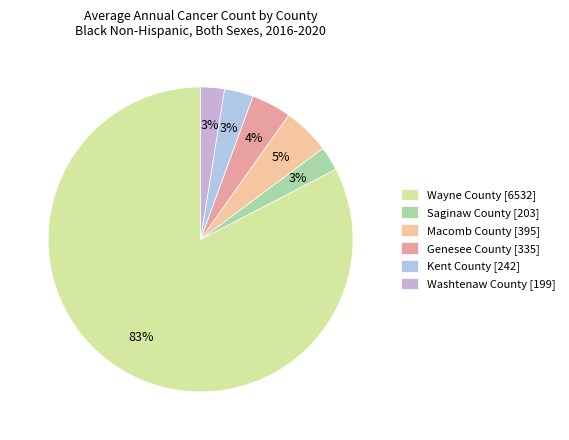

Rank the categories by value from lowest to highest.

Washtenaw County, Saginaw County, Kent County, Genesee County, Macomb County, Wayne County